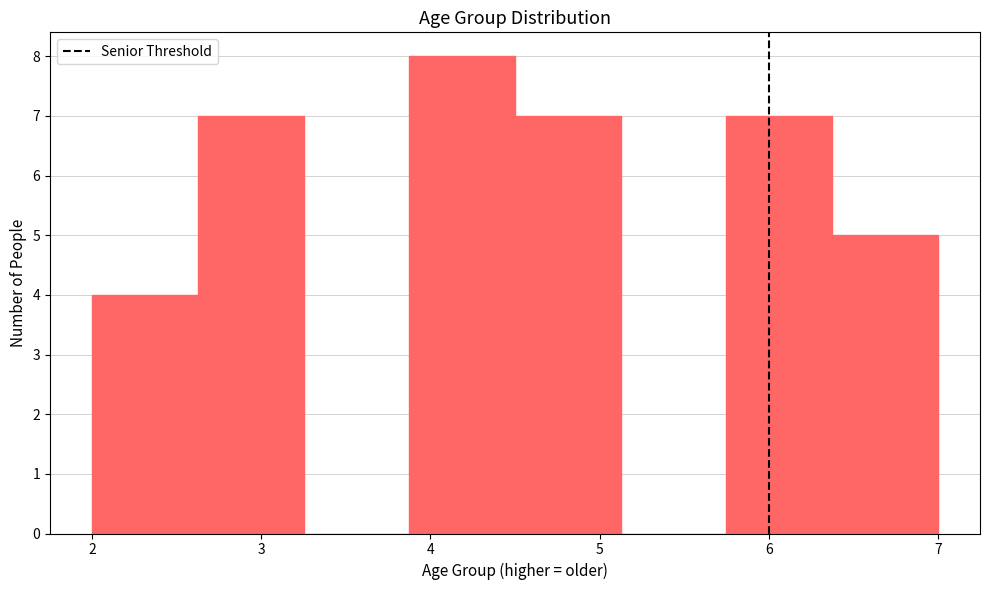

Reading left to right, list every bar in this chart as the range it spans on the x-axis followed by its height. Neither the bar edges nor the heights are printed on the chart, so give them approximately, as read against the axes.

2.0 to 2.6: 4
2.6 to 3.3: 7
3.3 to 3.9: 0
3.9 to 4.5: 8
4.5 to 5.1: 7
5.1 to 5.8: 0
5.8 to 6.4: 7
6.4 to 7.0: 5